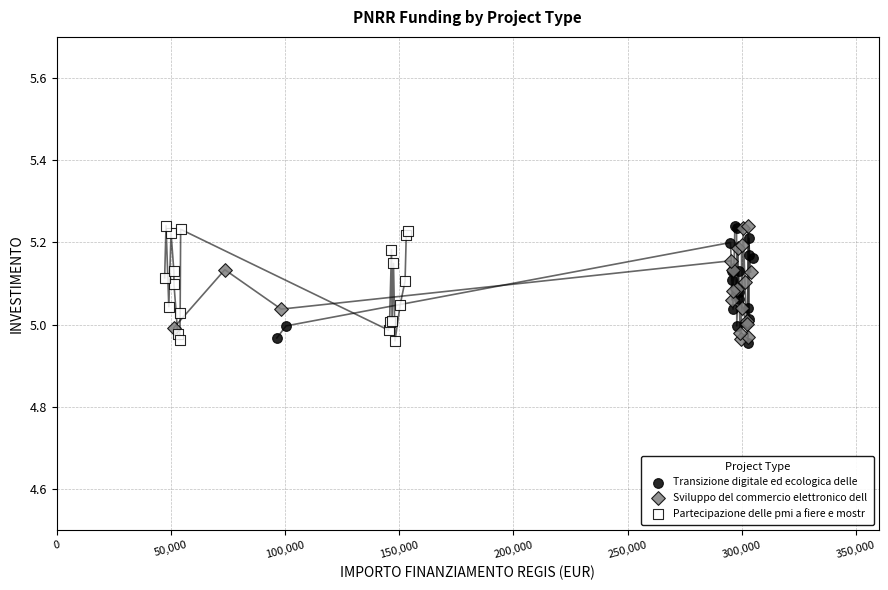

What are all the series names shown in the legend?

Transizione digitale ed ecologica delle, Sviluppo del commercio elettronico dell, Partecipazione delle pmi a fiere e mostr